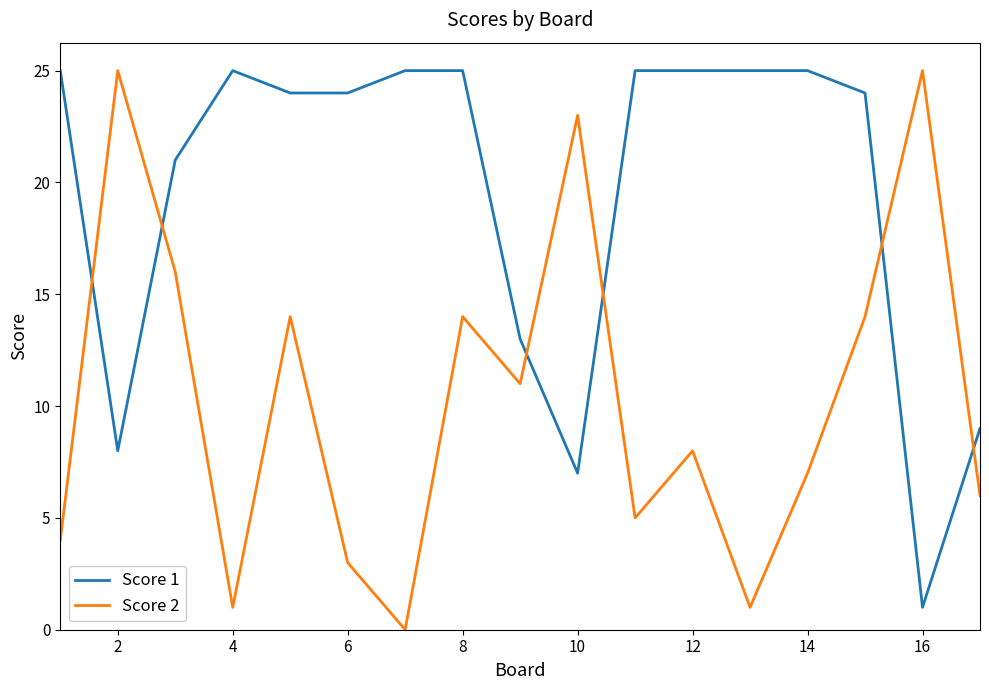

Which series ends up on top after the final intersection of Score 1 and Score 2?

Score 1